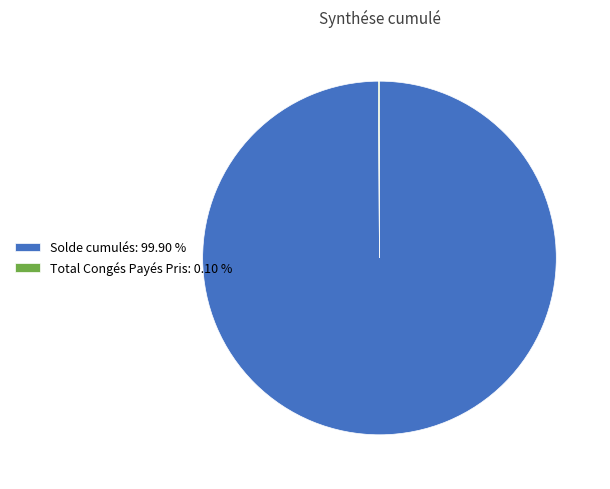

Does Solde cumulés: 99.90 % account for over 50% of the chart?

Yes